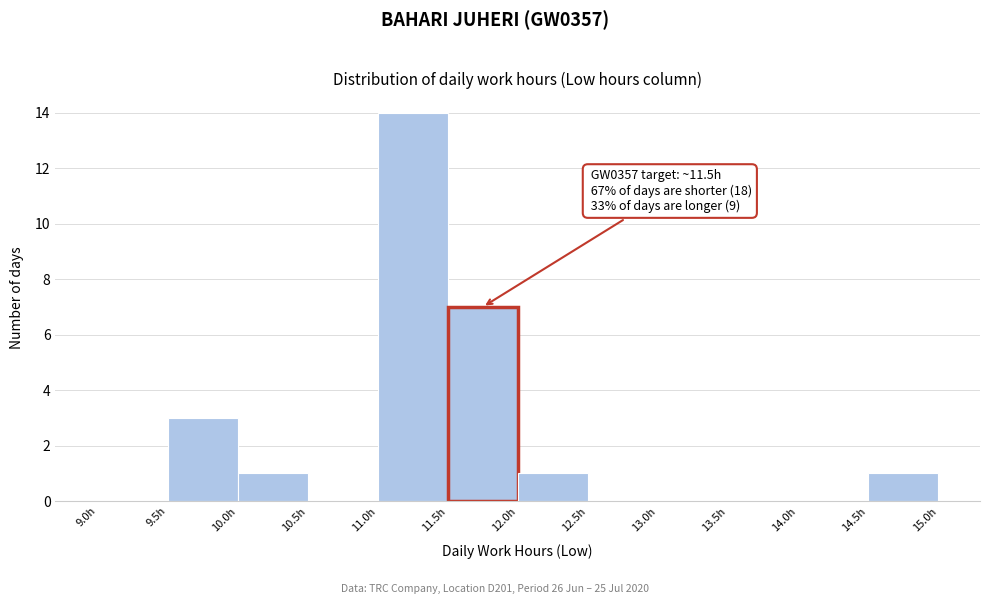

Which range on the x-axis has the tallest bar?

11.0 to 11.5